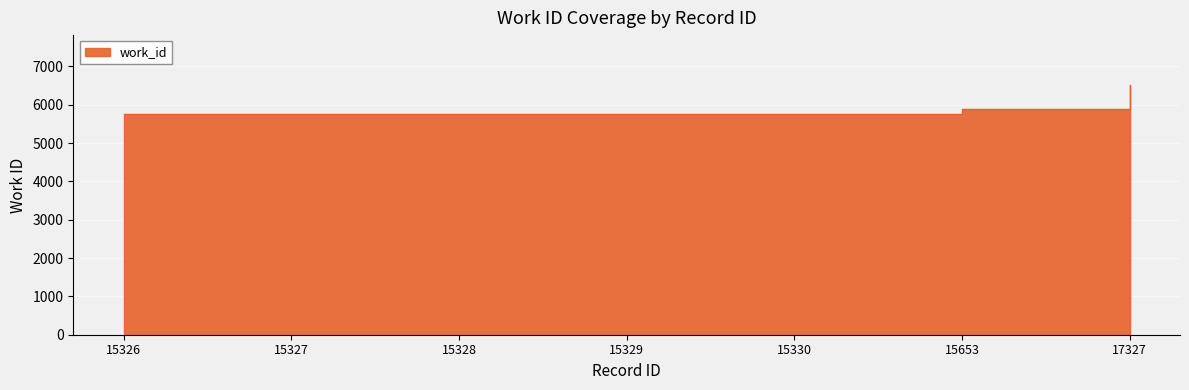

What is the difference between the maximum and second lowest values?

763